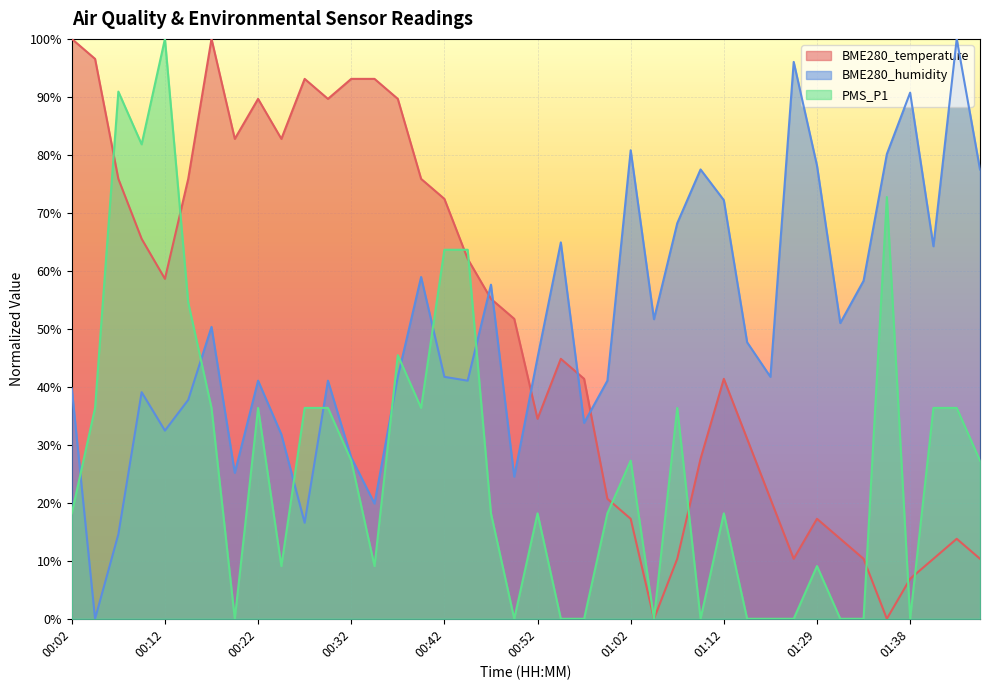

At which label is BME280_humidity closest to 50?

00:17